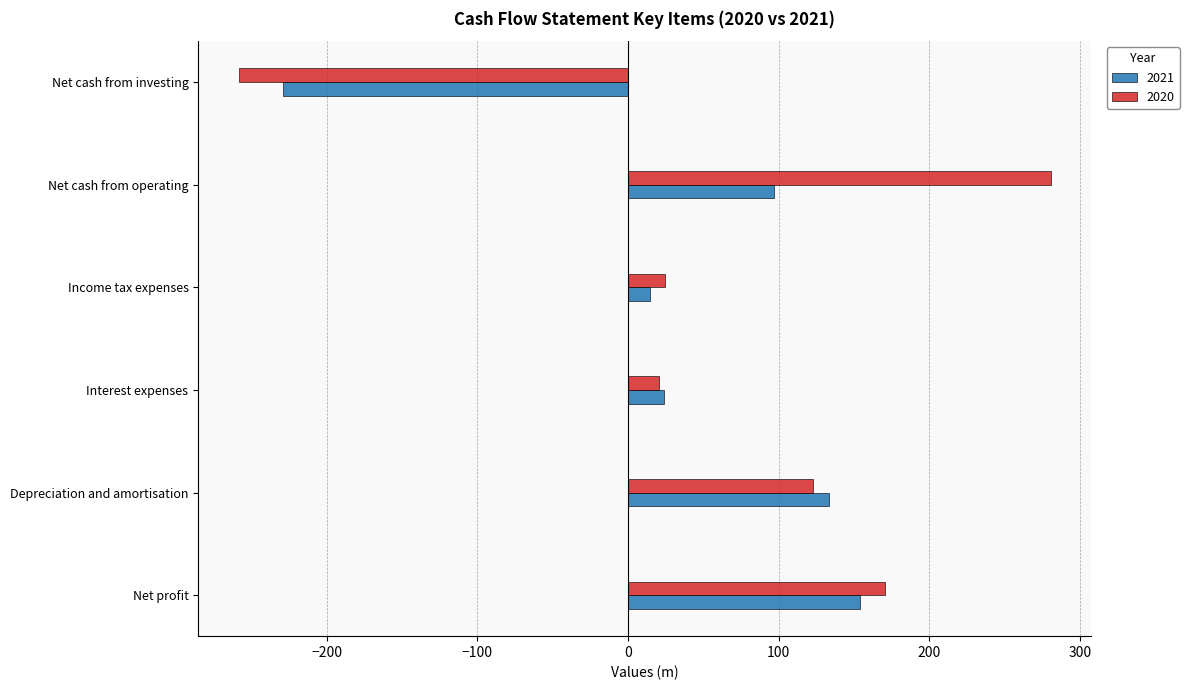

What is the highest value of the 2020 series?

280.5